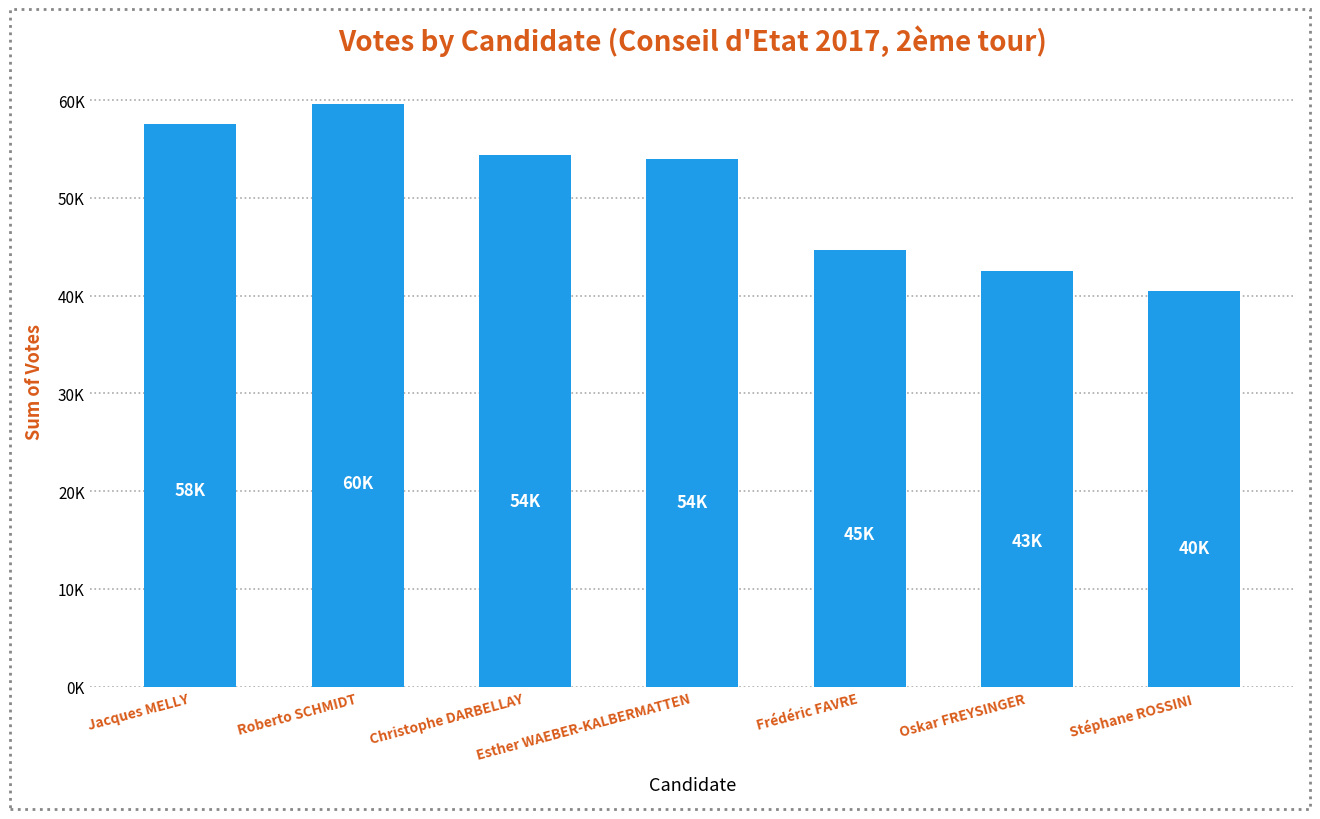

Does the chart contain any negative values?

No